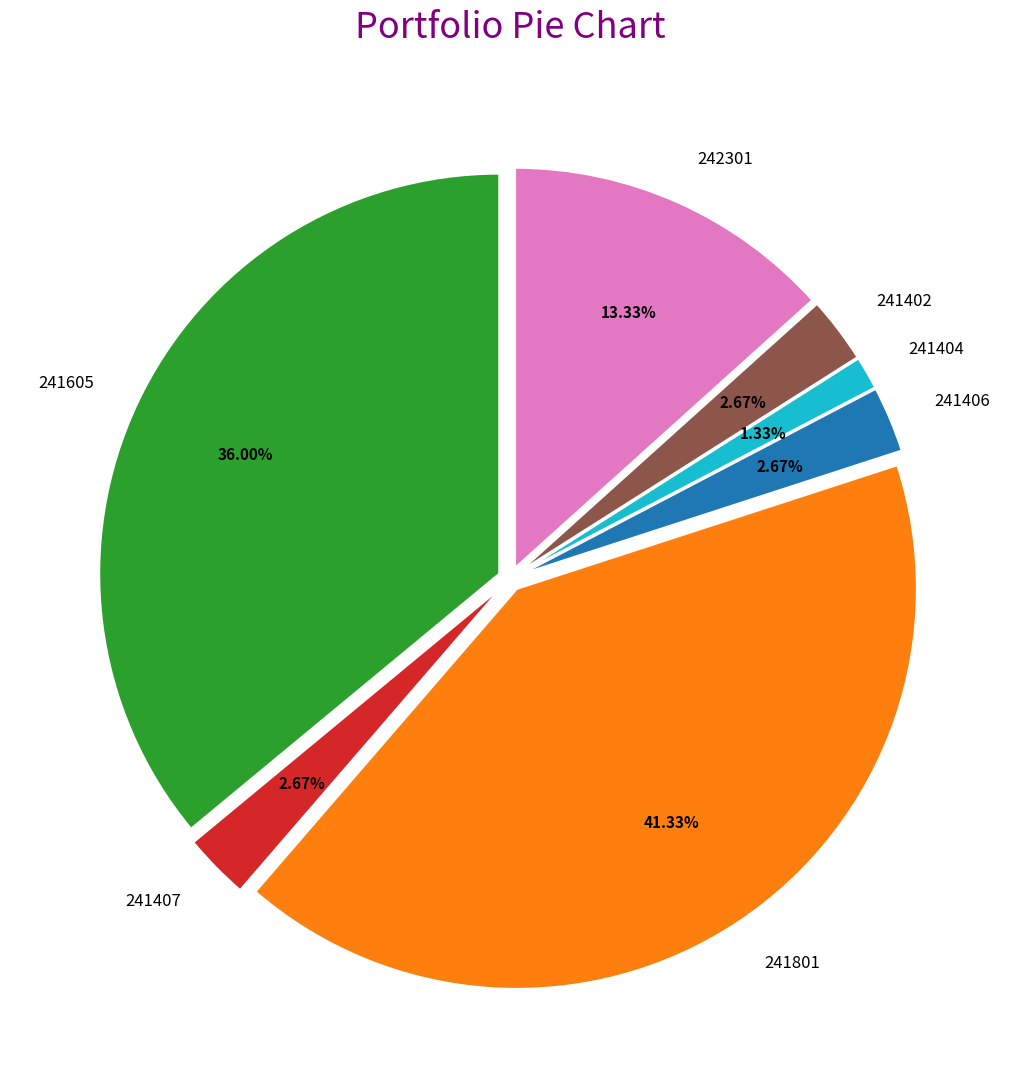

Does 241404 represent more than half of the total?

No